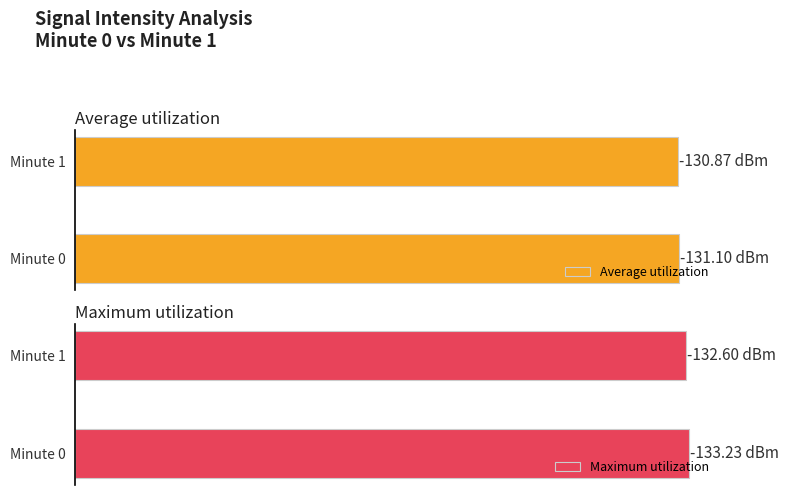

At how many categories does at least one series exceed 133?

1